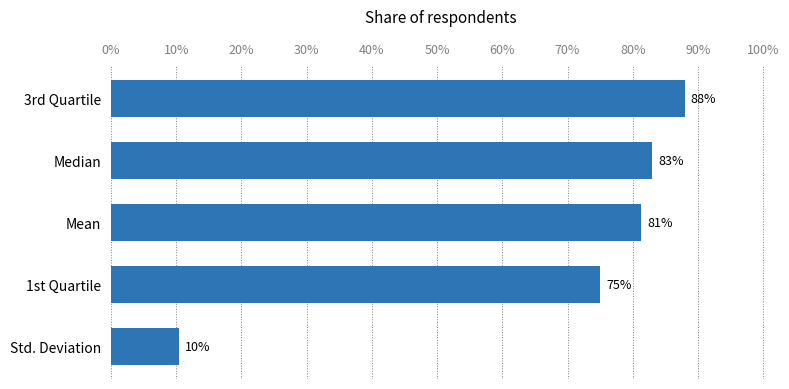

Approximately how many times larger is the value at Median compared to 3rd Quartile?

0.9